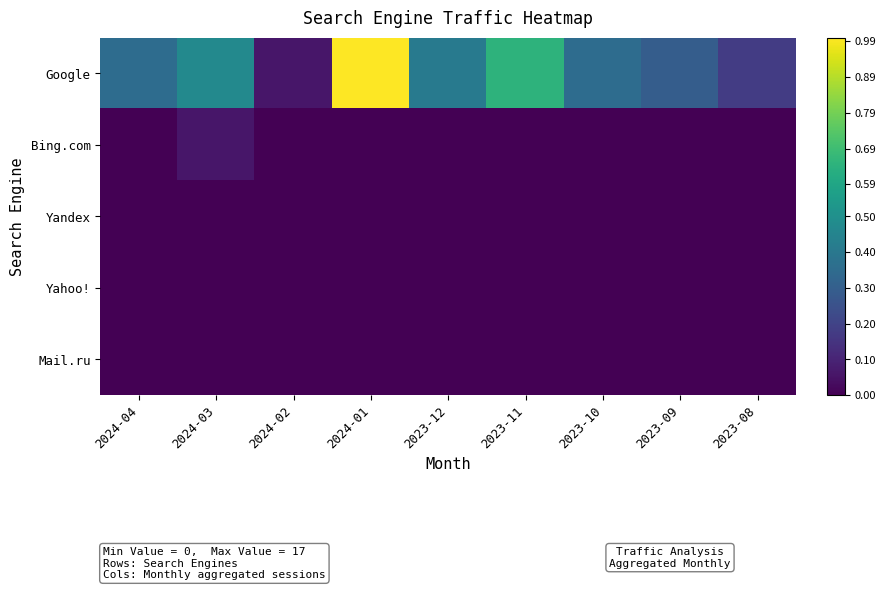

Which category has the lowest value across all series?

2024-04